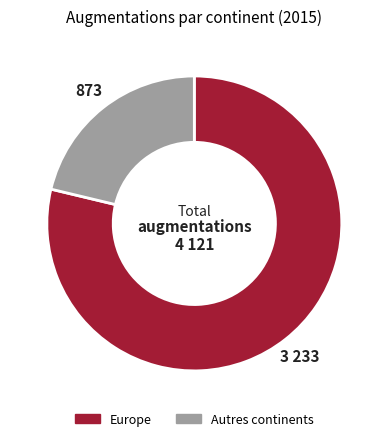

Count the number of slices in the pie.

2